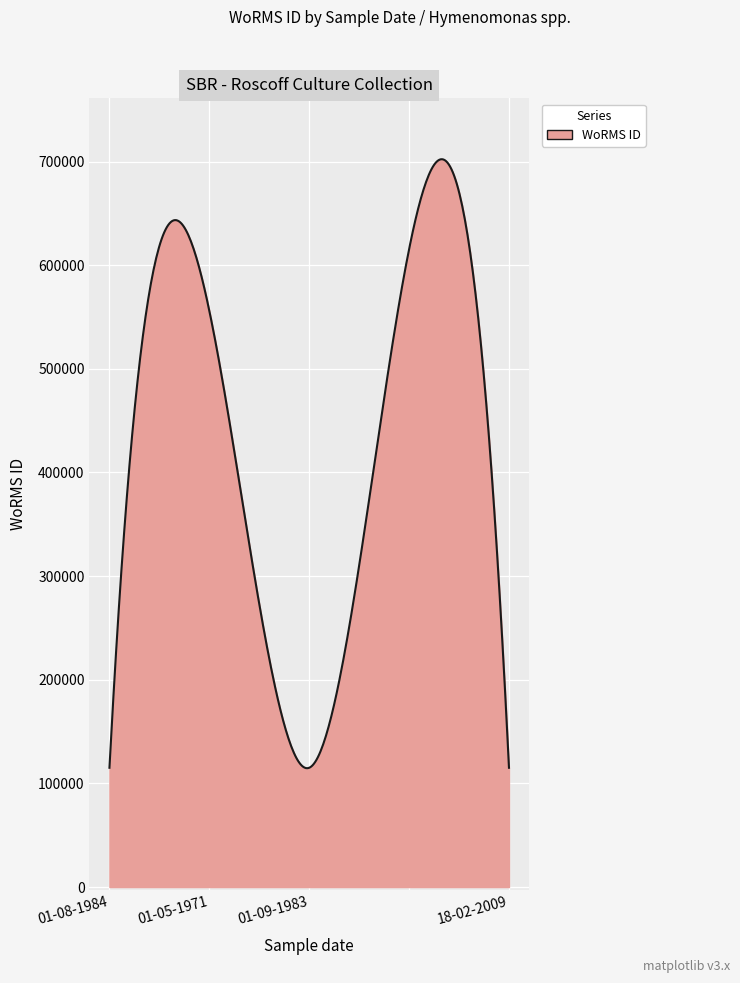

What is the difference between the maximum and minimum values?

587555.5